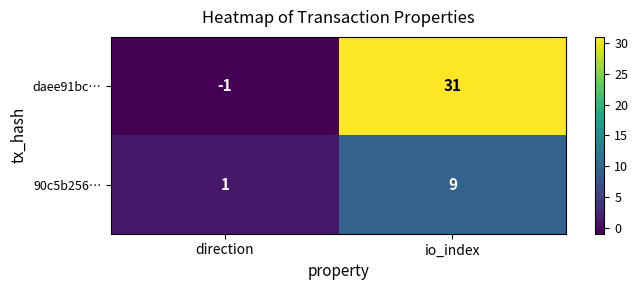

Which series has the largest total across all categories?

daee91bc…